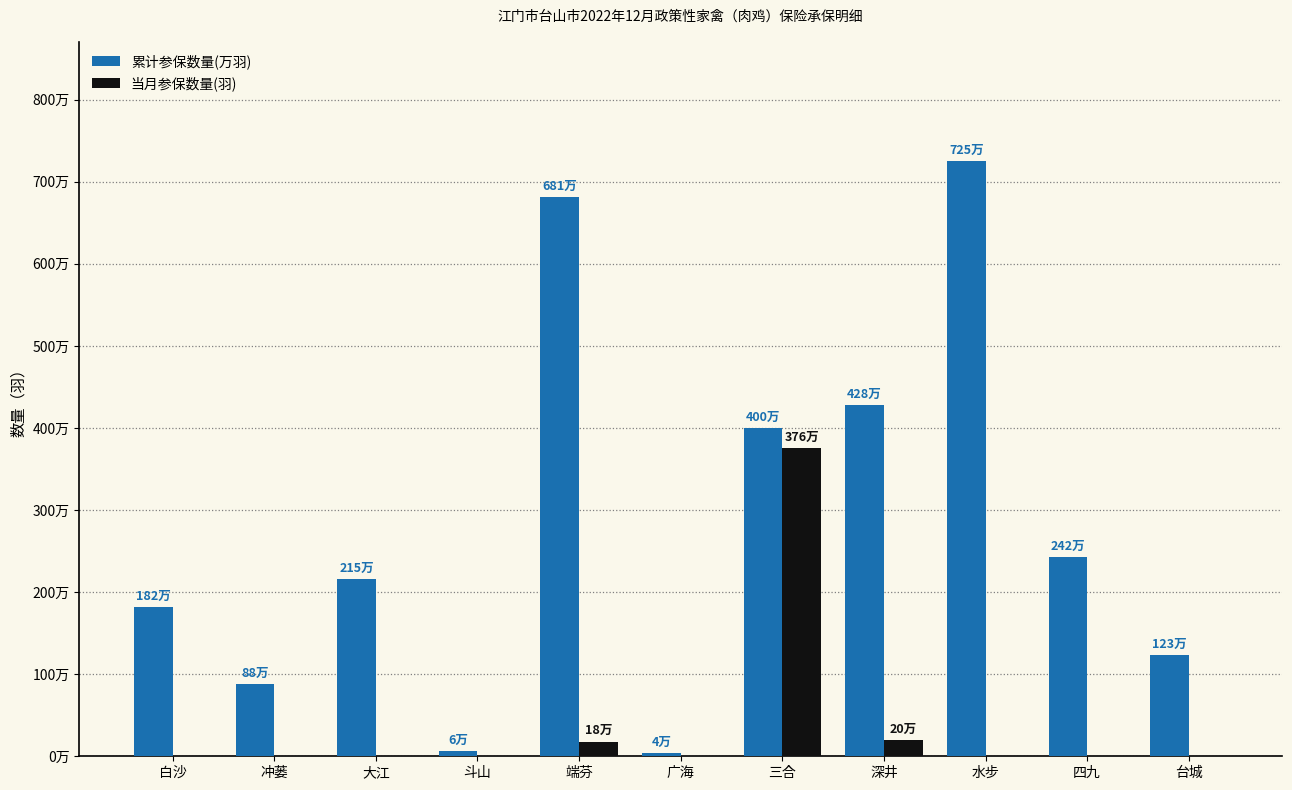

What is the sum of all 当月参保数量(羽) values?

4140000